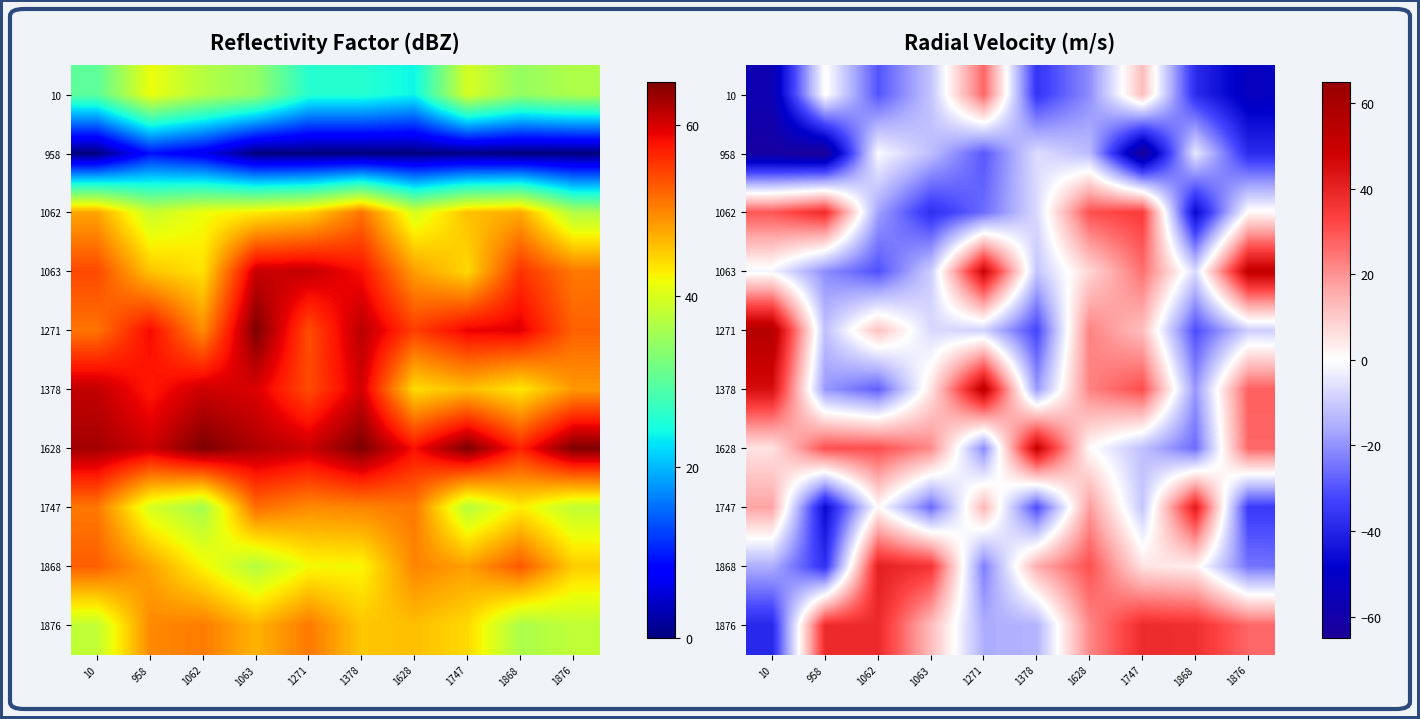

How many data points in 1062 are above 1?

5